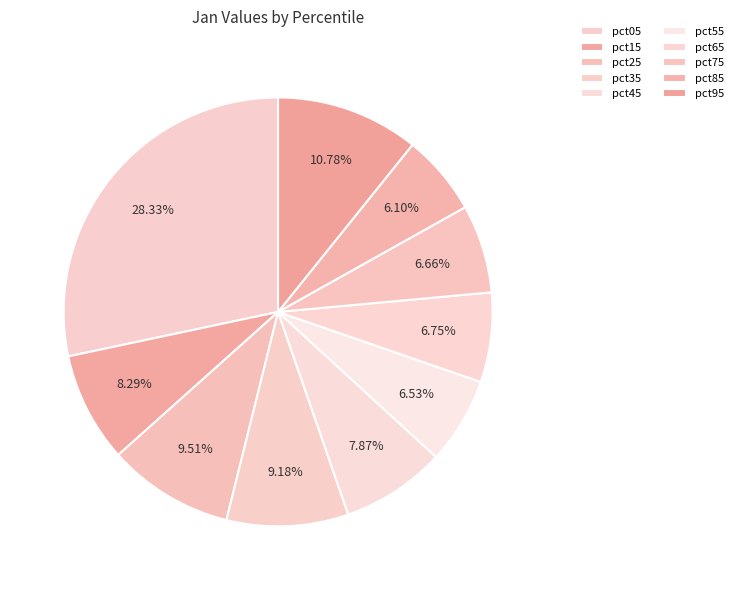

How much of the chart is everything except pct35?

90.8%